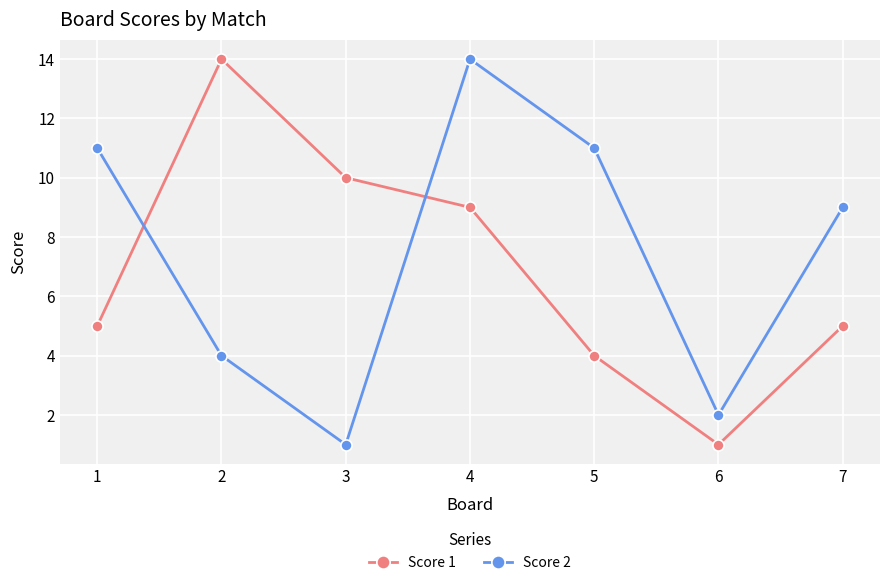

What is the minimum value for Score 1?

1